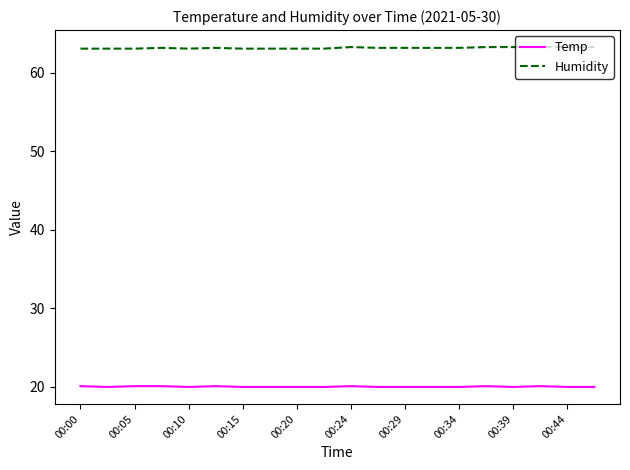

List the series in order of their peak value, lowest first.

Temp, Humidity